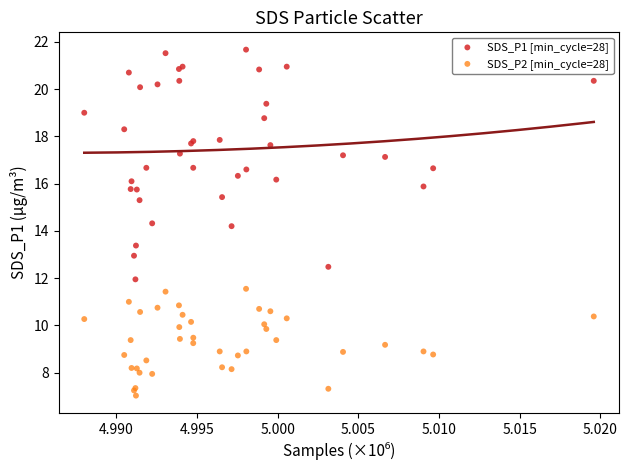

Which series contains the highest Y value?

SDS_P1 [min_cycle=28]